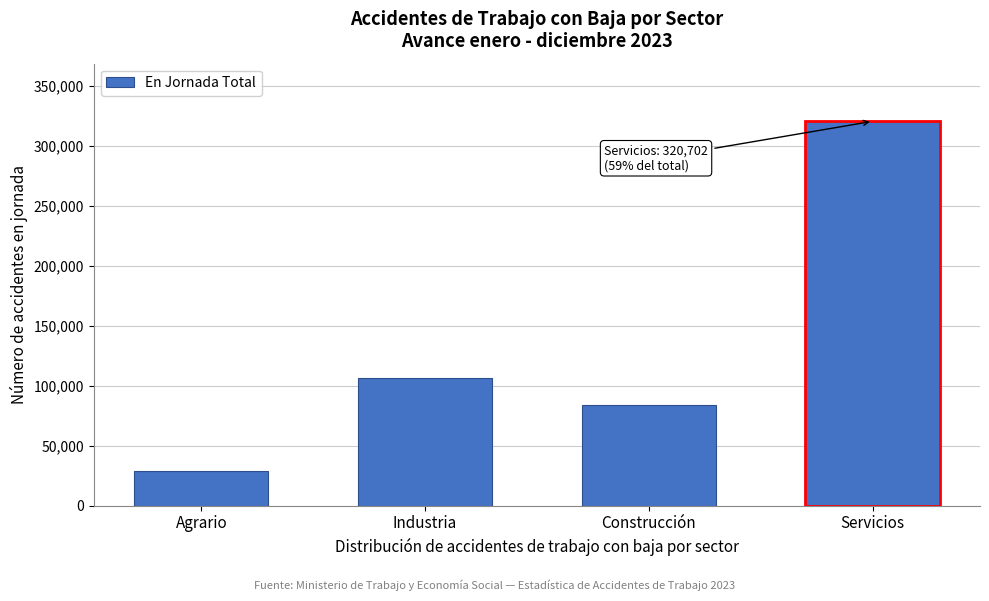

Reading left to right, extract all data points from this chart.

28779	106137	83966	320702